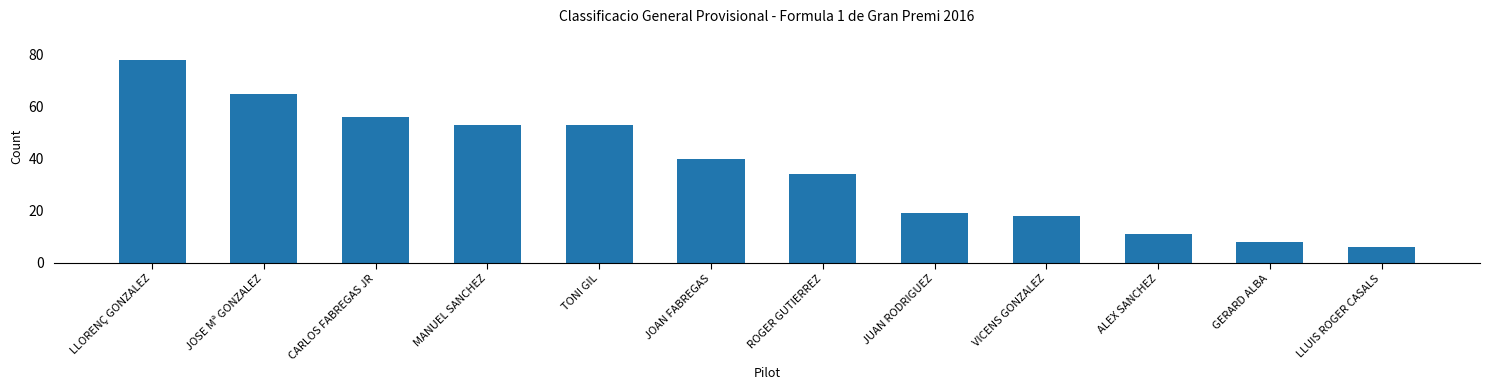

How many data points are less than 40?

6